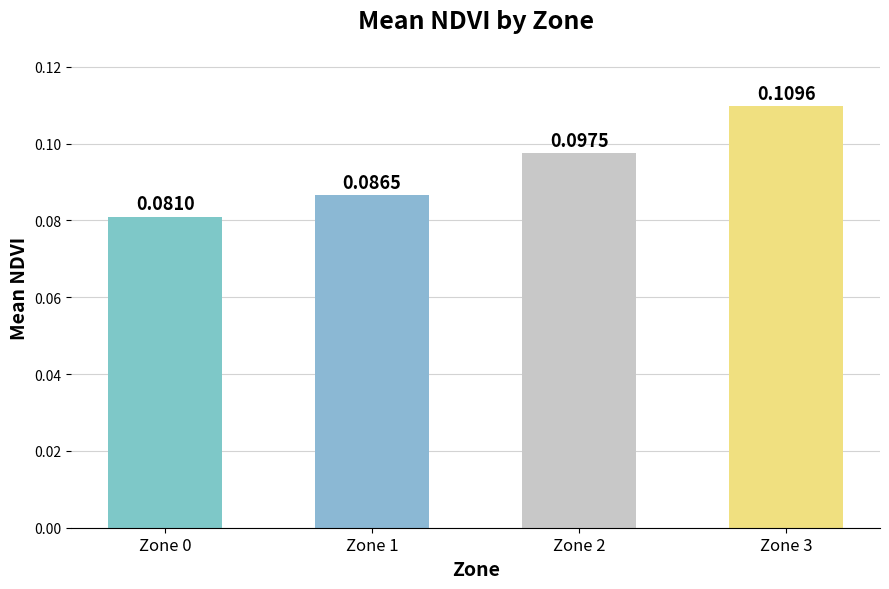

At which label is the value closest to 0?

Zone 0